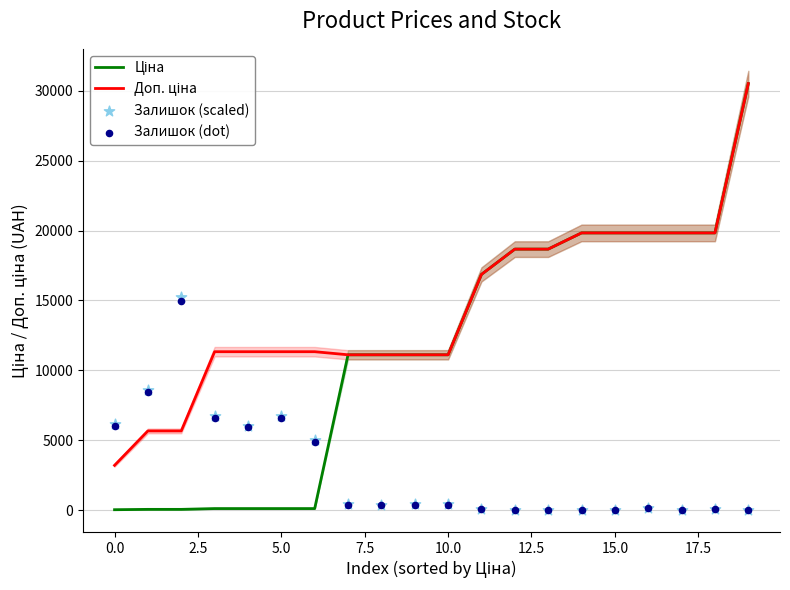

At how many categories does at least one series exceed 17830?

8